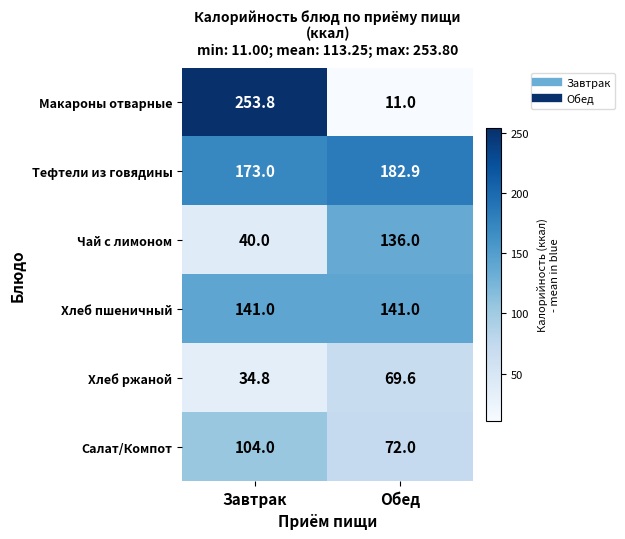

Which series has the largest range (max minus min)?

Макароны отварные